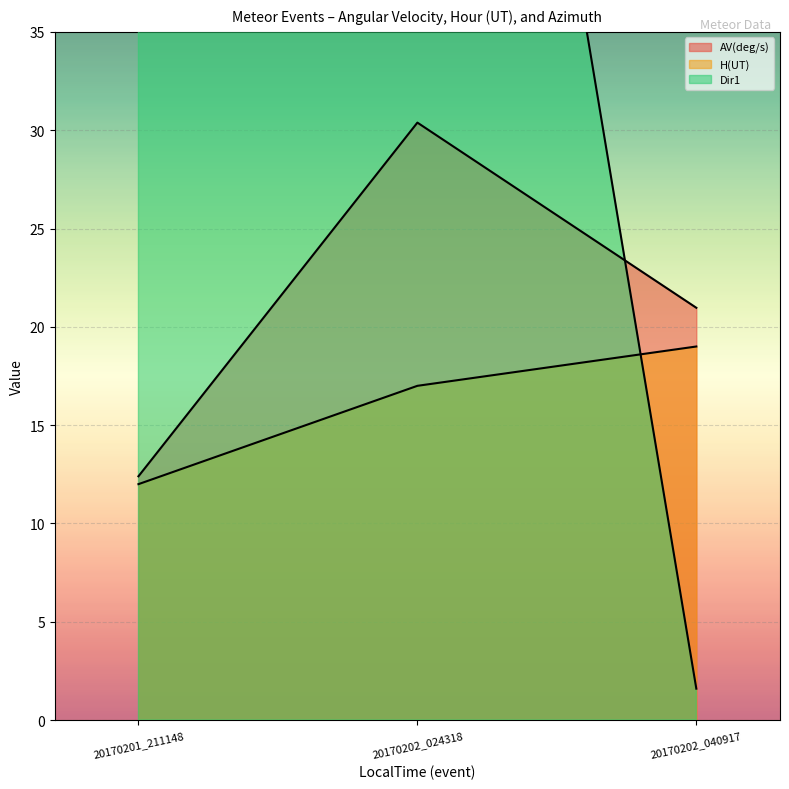

What are all the series names shown in the legend?

AV(deg/s), H(UT), Dir1